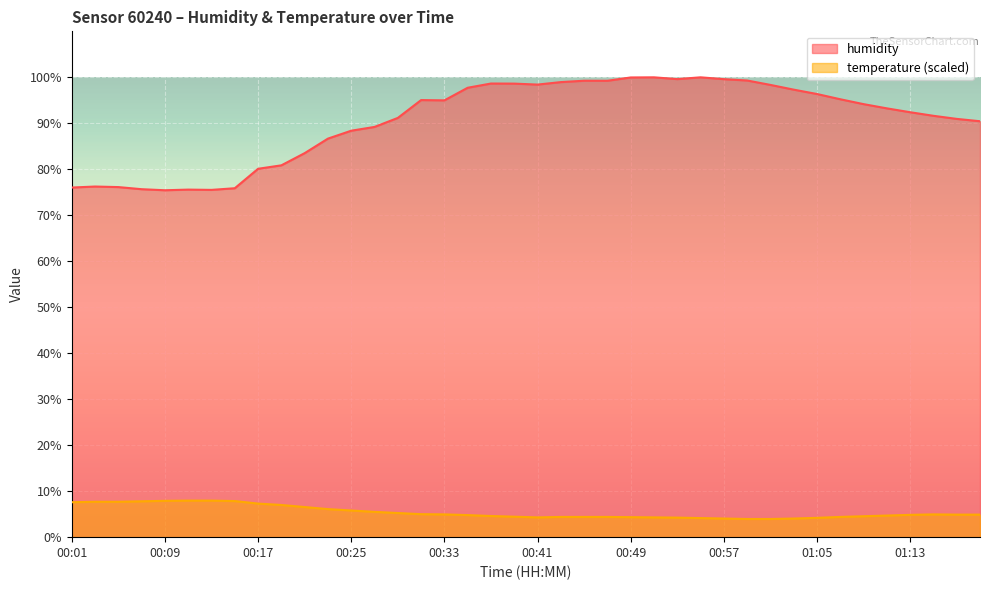

Rank the series by their average value, from highest to lowest.

humidity, temperature (scaled)